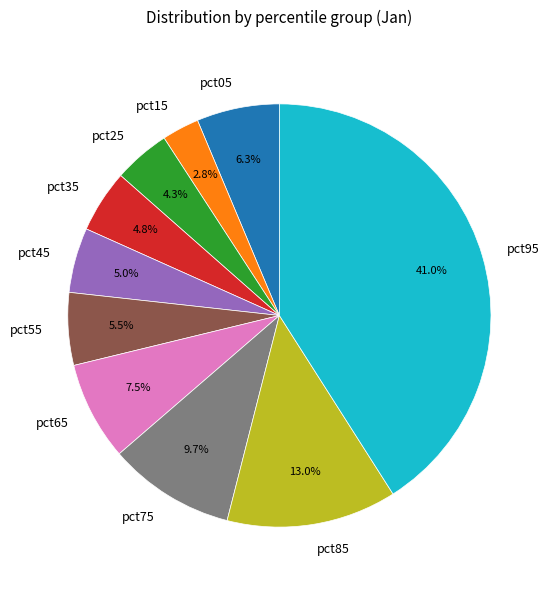

How many slices are in this pie chart?

10